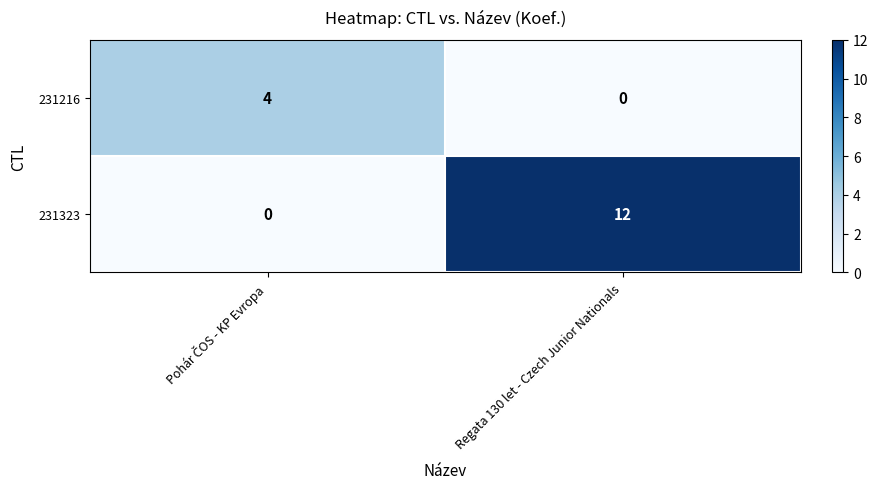

Which series has the largest total across all categories?

231323